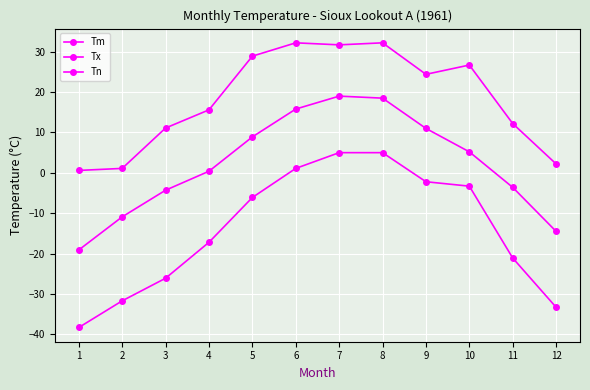

Which series has the largest range (max minus min)?

Tn